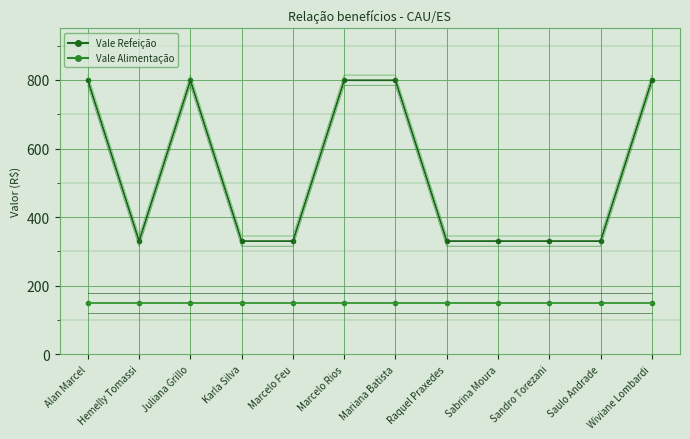

Reading left to right, what are all the values shown in this chart?

Alan Marcel=799	Hemelly Tomassi=330	Juliana Grillo=799	Karla Silva=330	Marcelo Feu=330	Marcelo Rios=799	Mariana Batista=799	Raquel Praxedes=330	Sabrina Moura=330	Sandro Torezani=330	Saulo Andrade=330	Wiviane Lombardi=799